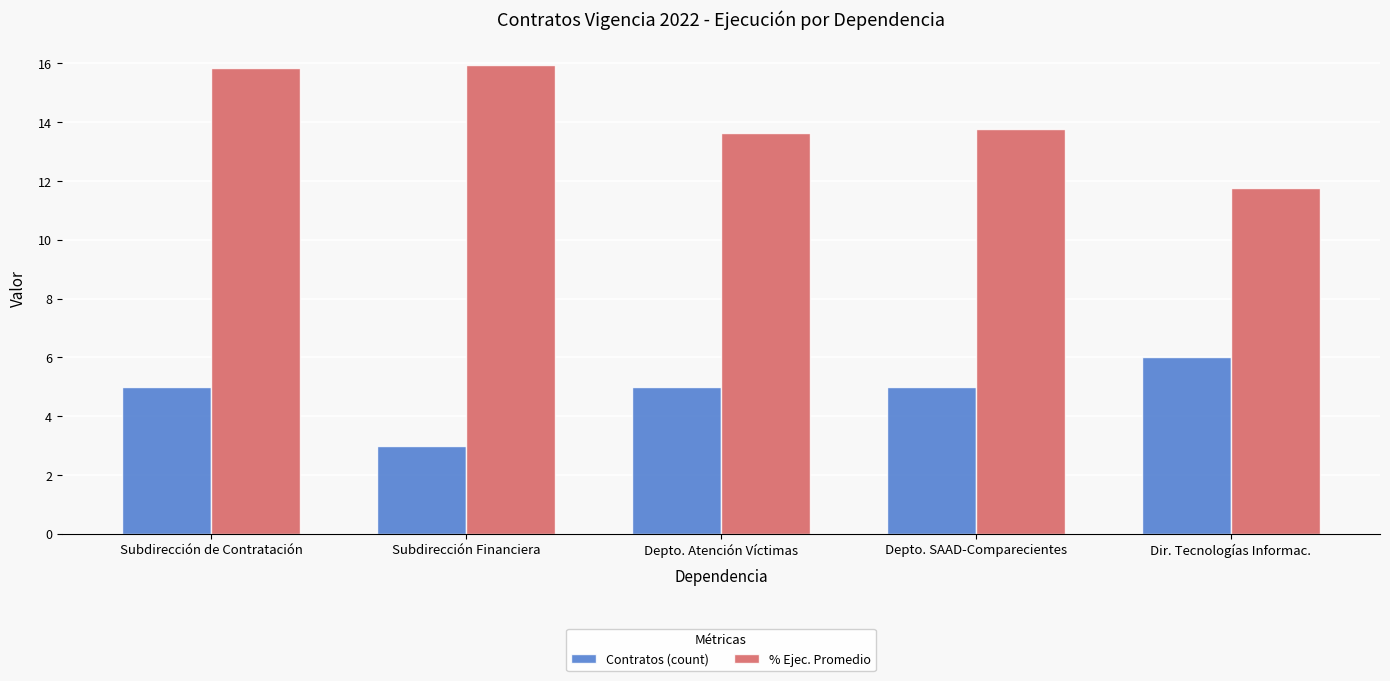

How many distinct data groups are displayed?

2